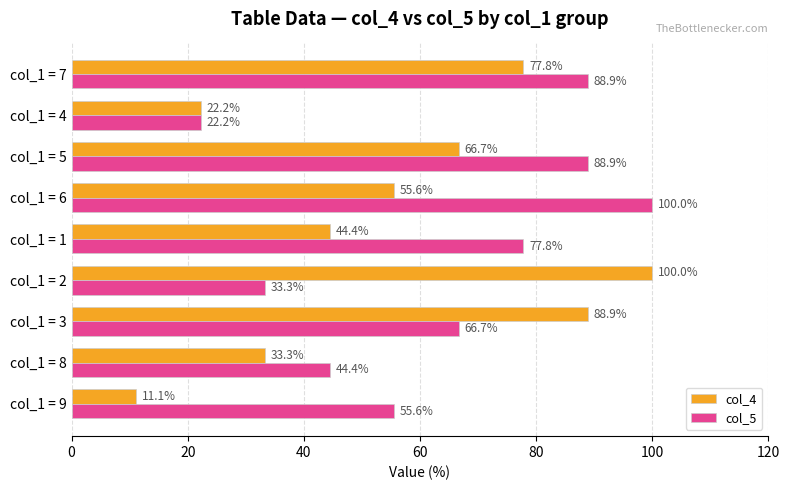

Which category has the lowest value across all series?

col_1 = 9